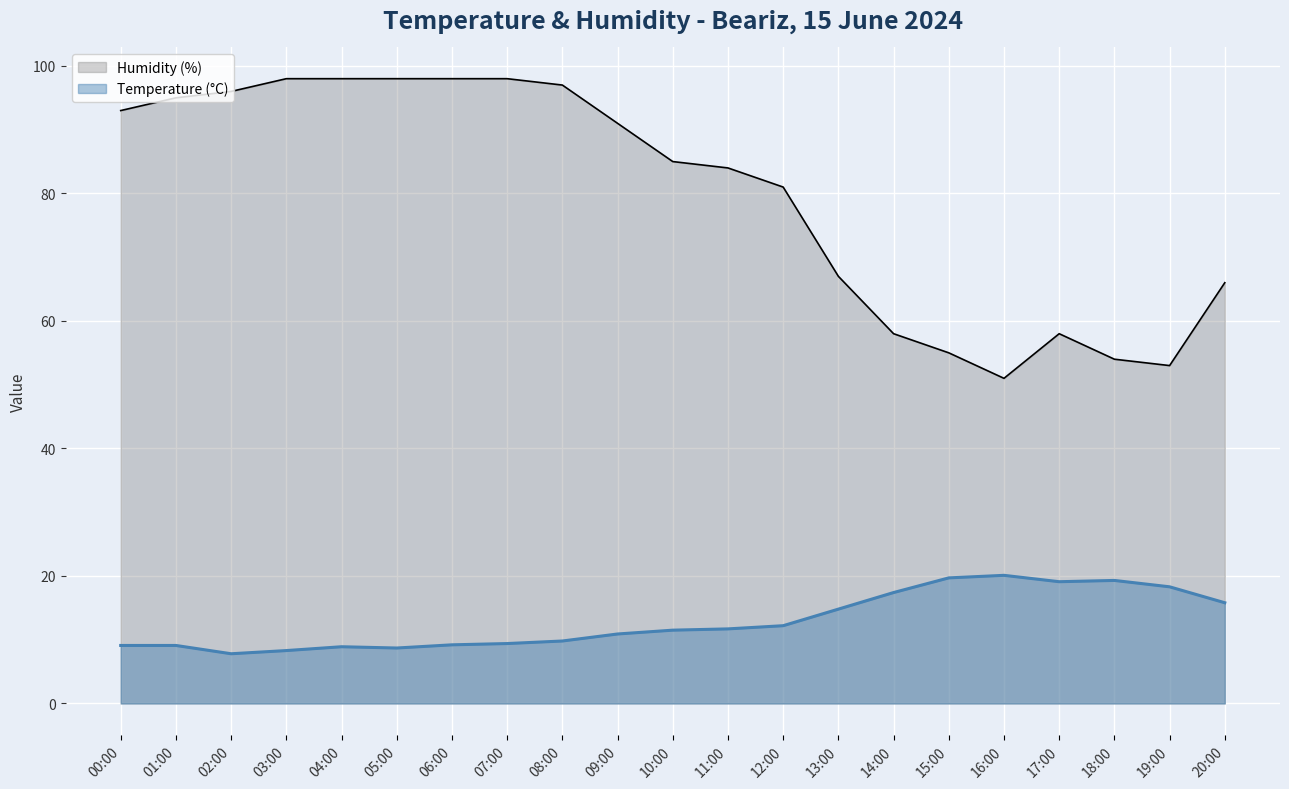

Reading left to right, what are all the values shown in this chart?

Temperature (°C): 00:00=9.1	01:00=9.1	02:00=7.8	03:00=8.3	04:00=8.9	05:00=8.7	06:00=9.2	07:00=9.4	08:00=9.8	09:00=10.9	10:00=11.5	11:00=11.7	12:00=12.2	13:00=14.8	14:00=17.4	15:00=19.7	16:00=20.1	17:00=19.1	18:00=19.3	19:00=18.3	20:00=15.8
Humidity (%): 00:00=93.0	01:00=95.0	02:00=96.0	03:00=98.0	04:00=98.0	05:00=98.0	06:00=98.0	07:00=98.0	08:00=97.0	09:00=91.0	10:00=85.0	11:00=84.0	12:00=81.0	13:00=67.0	14:00=58.0	15:00=55.0	16:00=51.0	17:00=58.0	18:00=54.0	19:00=53.0	20:00=66.0